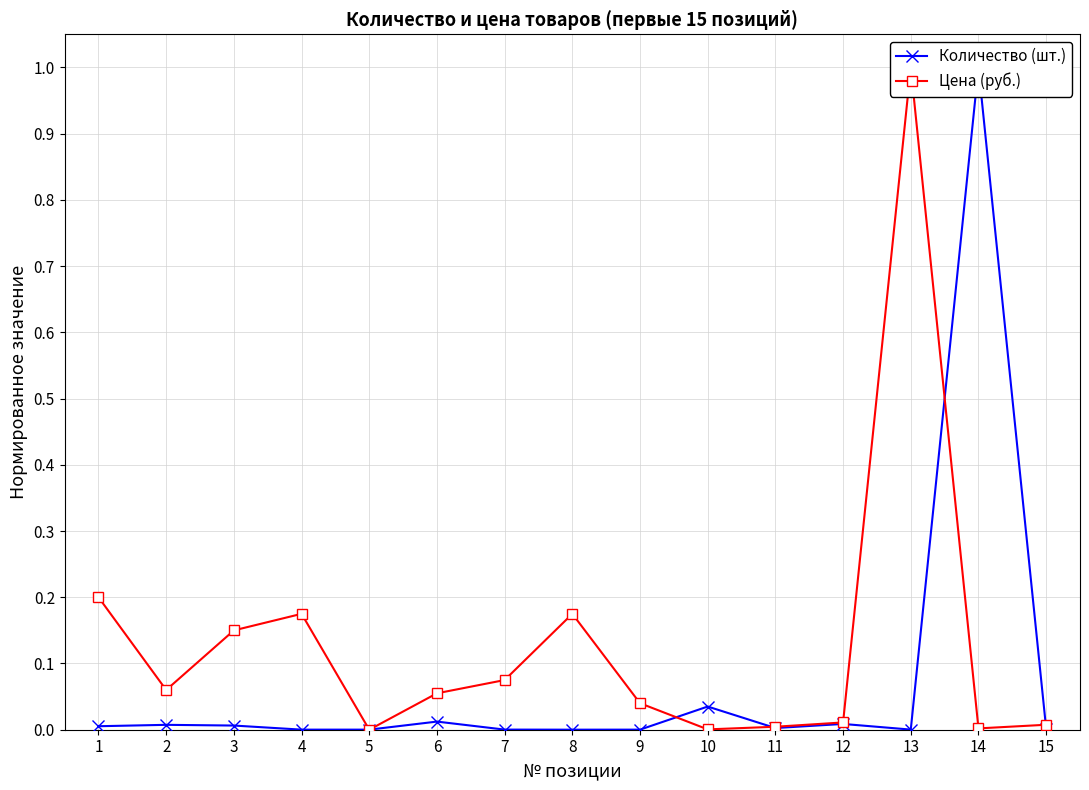

Between 5 and 8, which is larger?

5